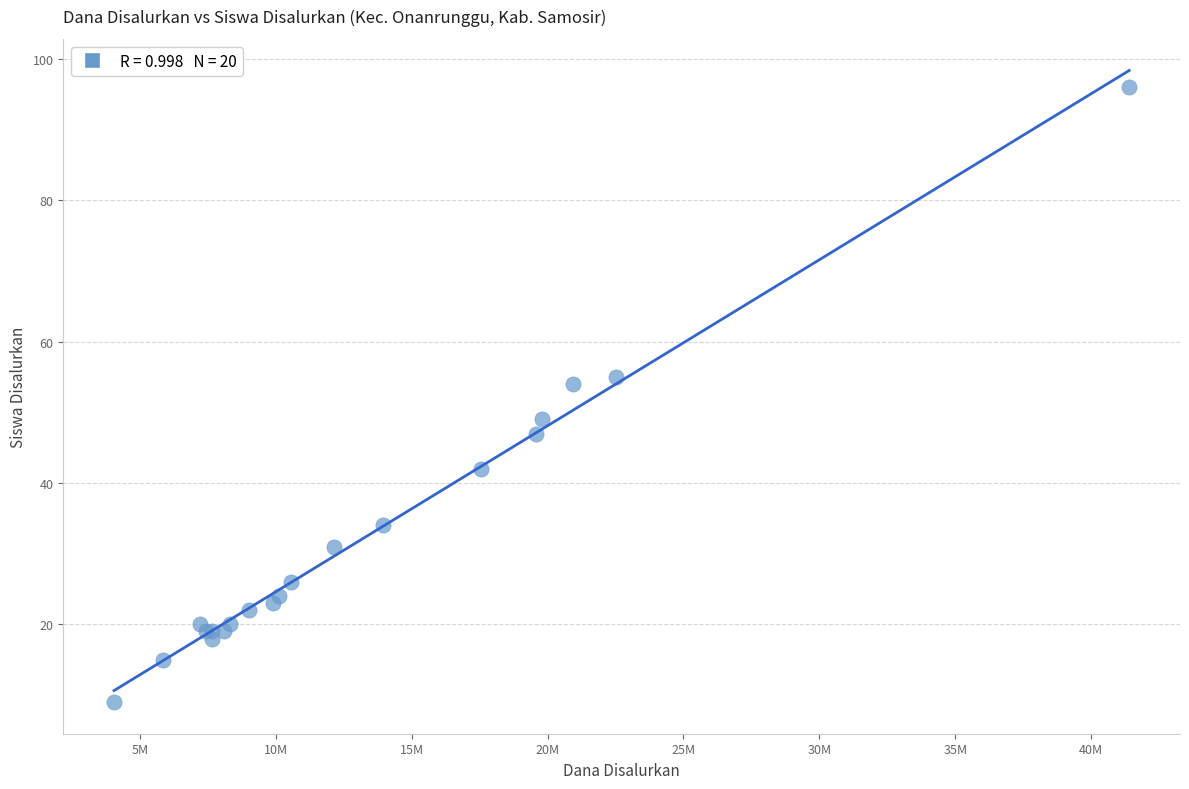

What Y value in the scatter plot is closest to 52?

54